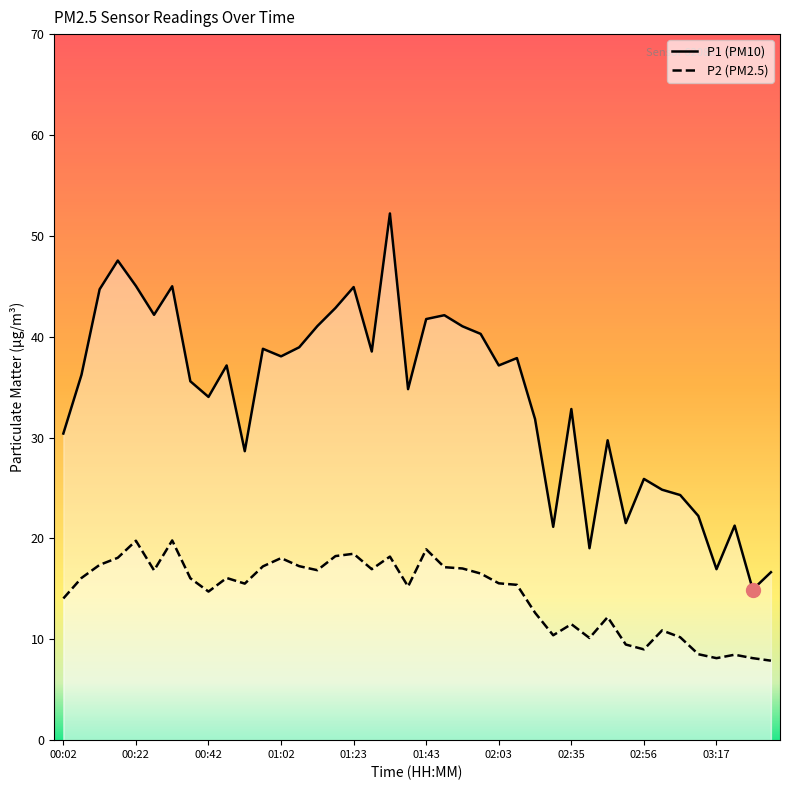

What is the label of the 19th point from the right?

01:48